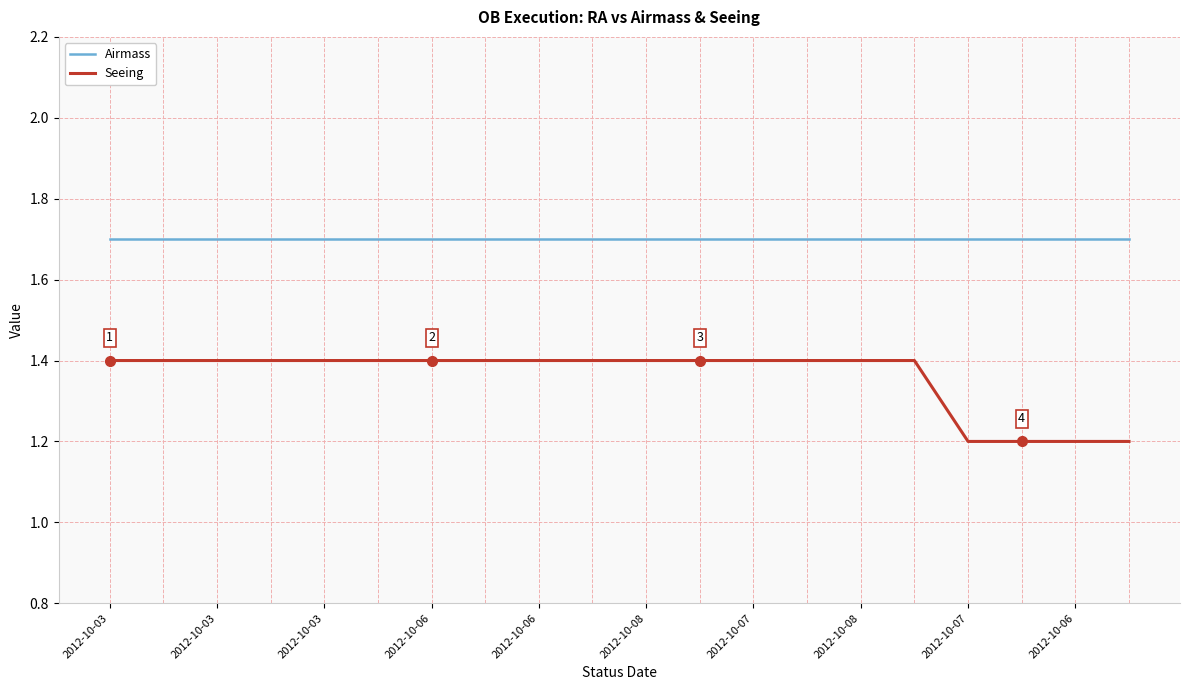

List the series in order of their peak value, highest first.

Airmass, Seeing